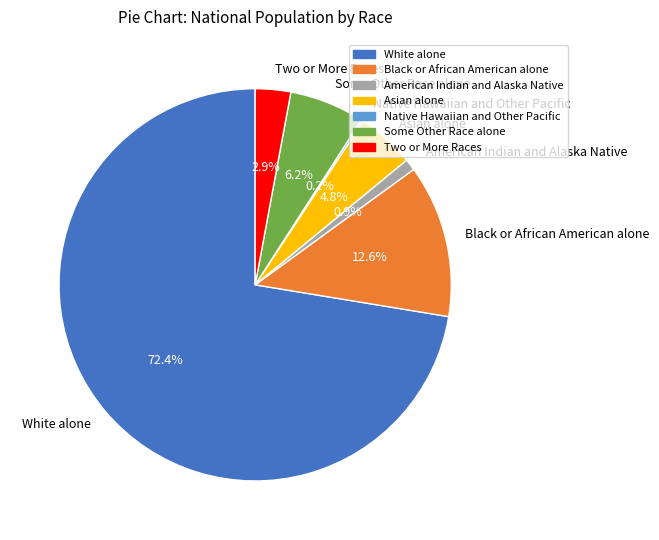

Is there any slice that represents more than half of the pie?

Yes